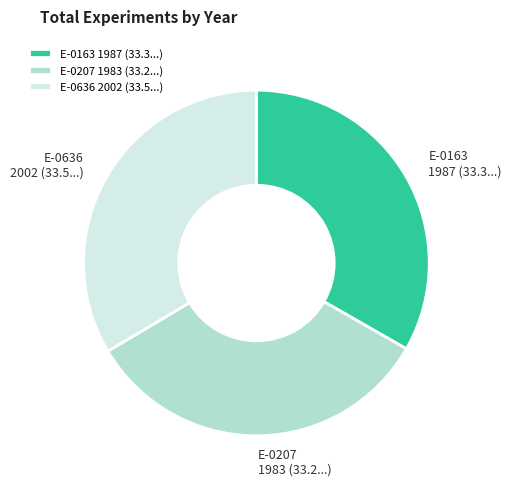

True or false: E-0163 accounts for 24% of the total.

False